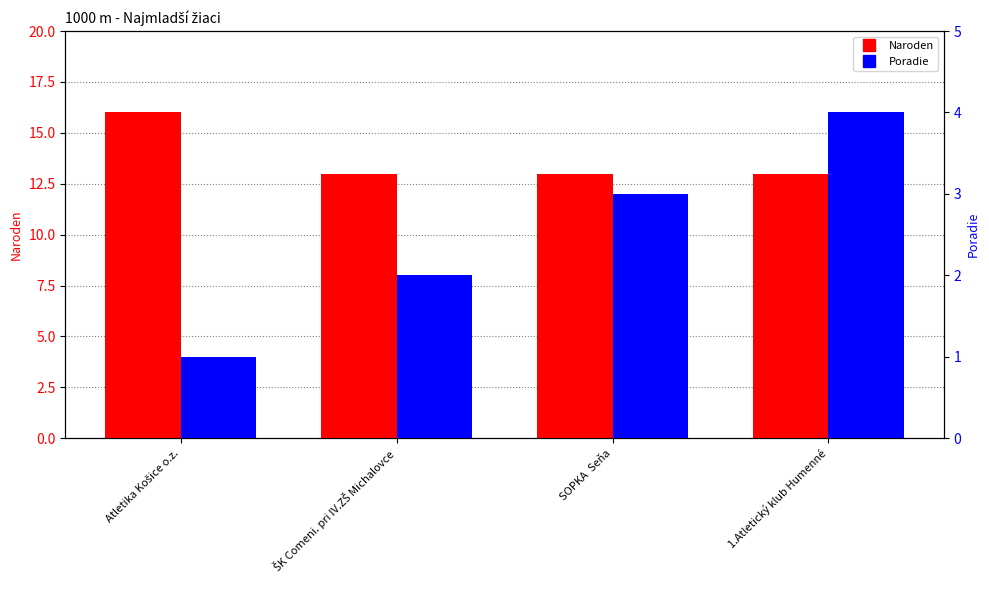

Reading left to right, what are all the values shown in this chart?

Naroden: 16	13	13	13
Poradie: 1	2	3	4